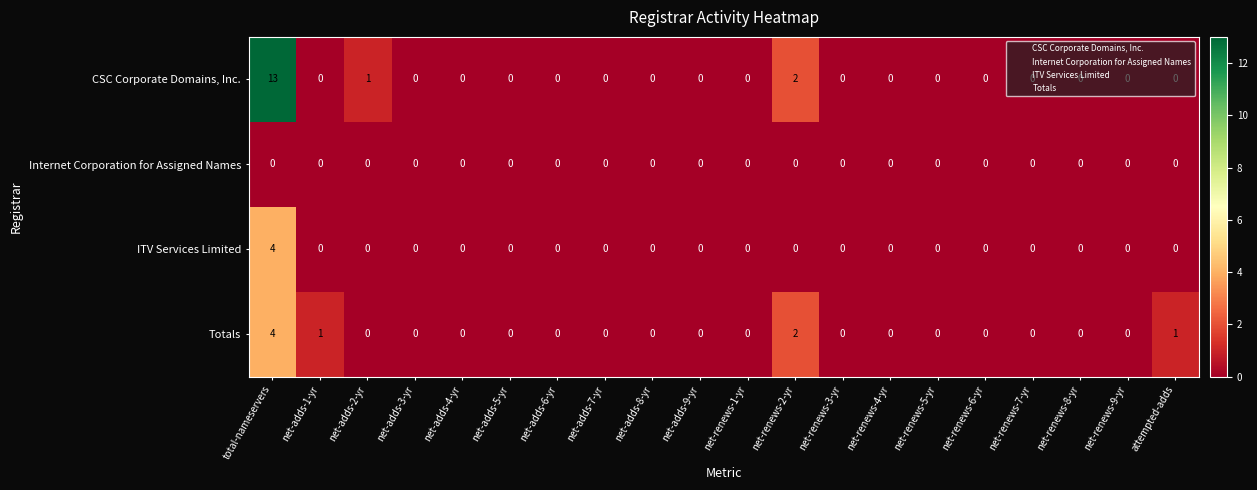

What is the difference between the maximum and minimum values in the Totals series?

4